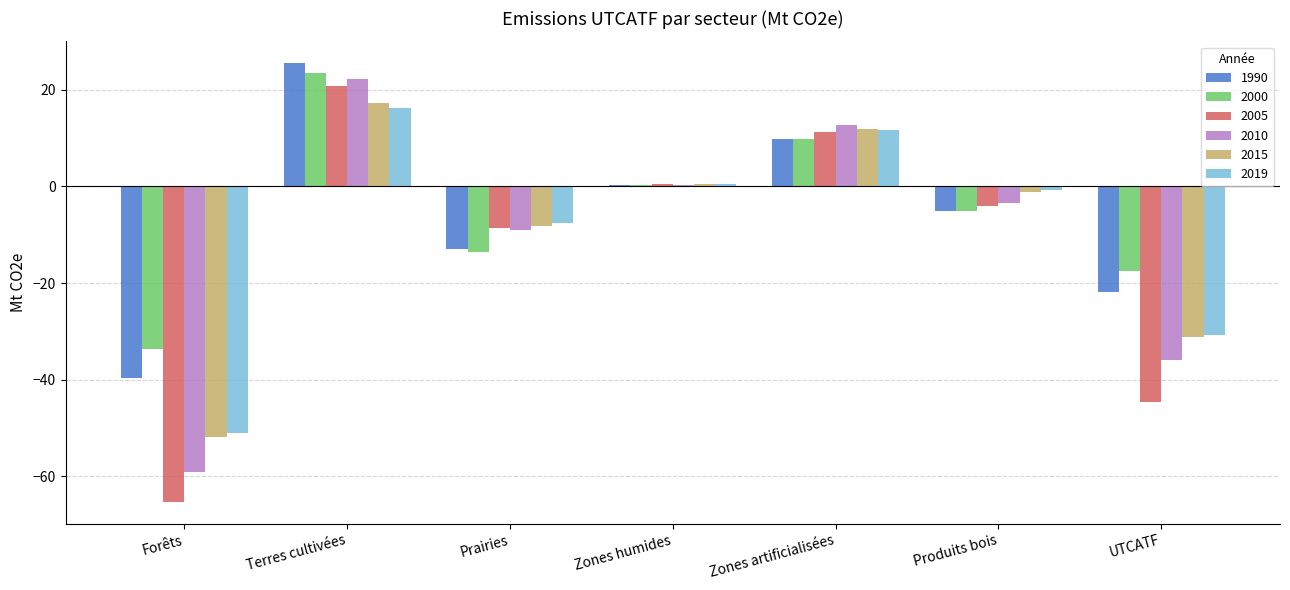

Which category has the highest value in the 2000 series?

Terres cultivées